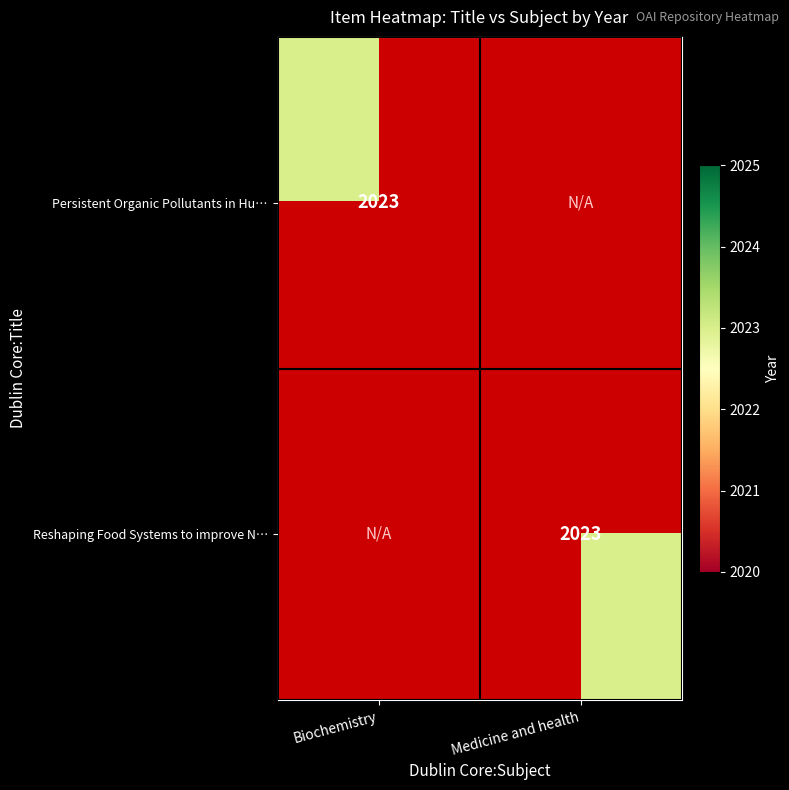

What is the highest value of the Persistent Organic Pollutants in Human series?

2023